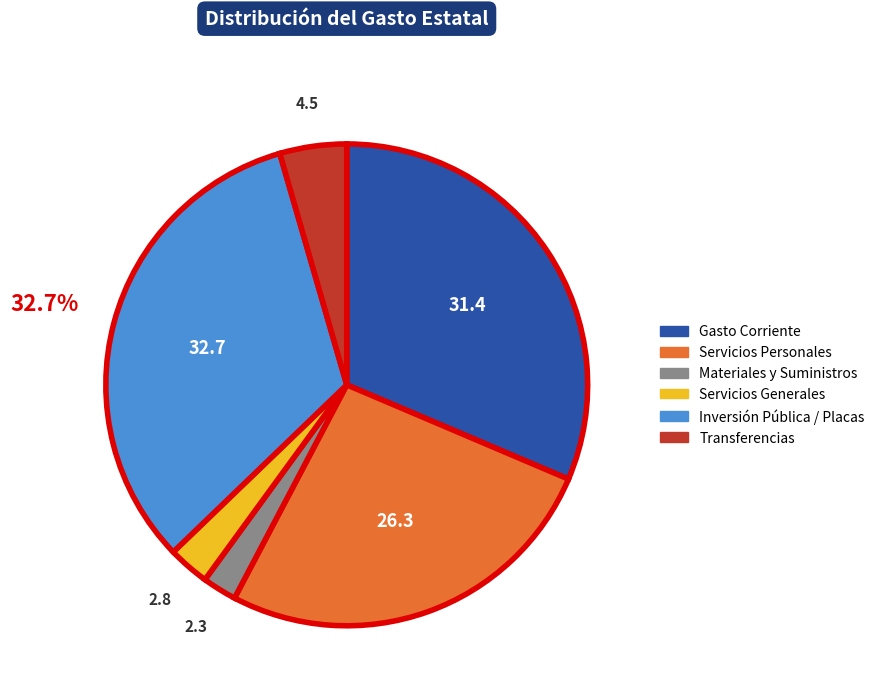

Does Servicios Generales represent more than half of the total?

No